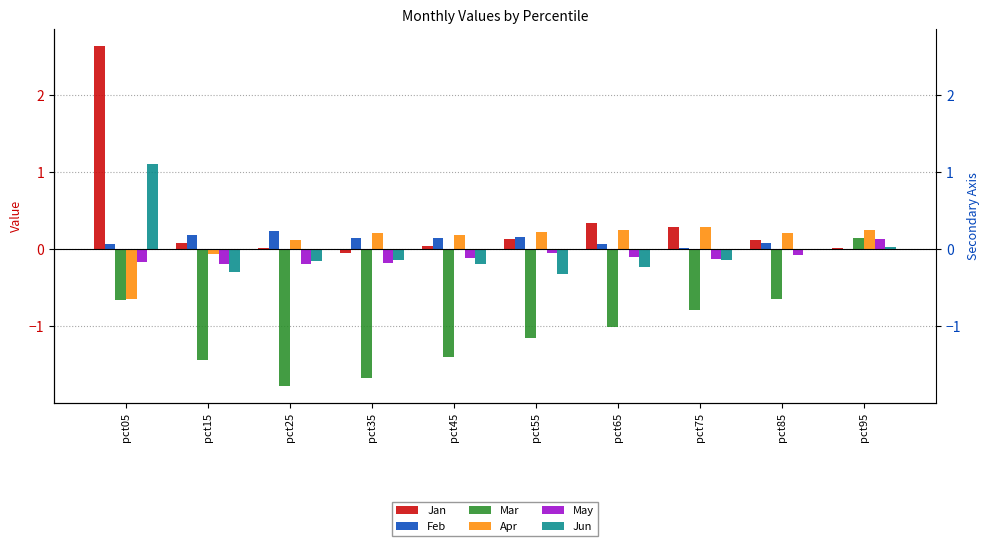

How many values in Jun are above zero?

2